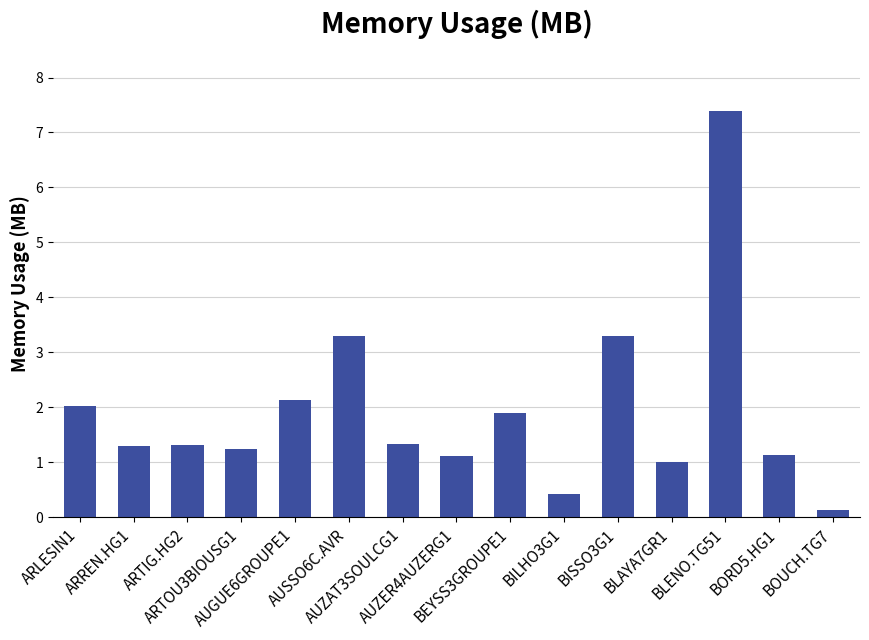

Does the chart contain any negative values?

No